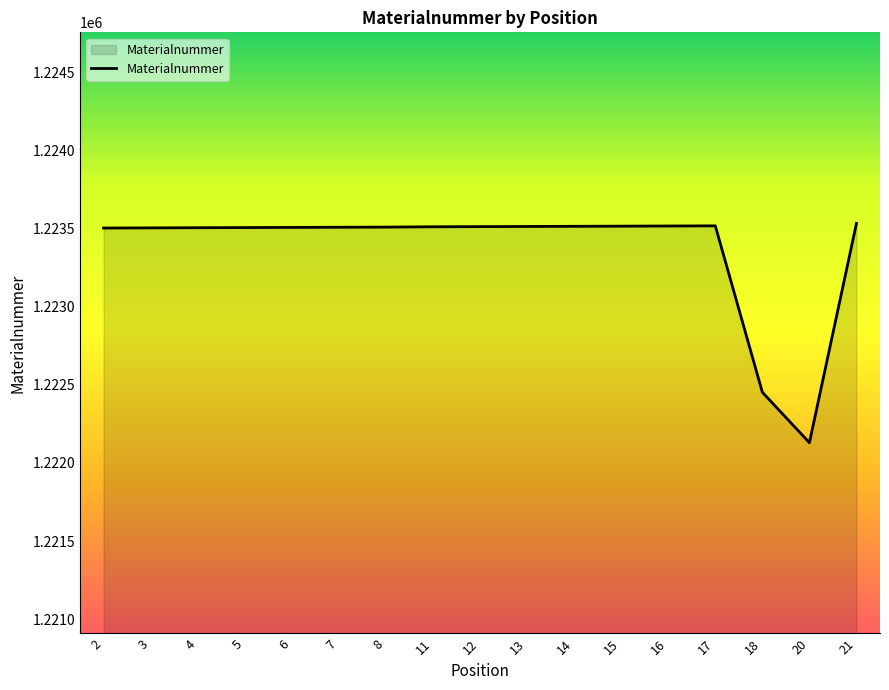

What is the sum of all values?

20797286